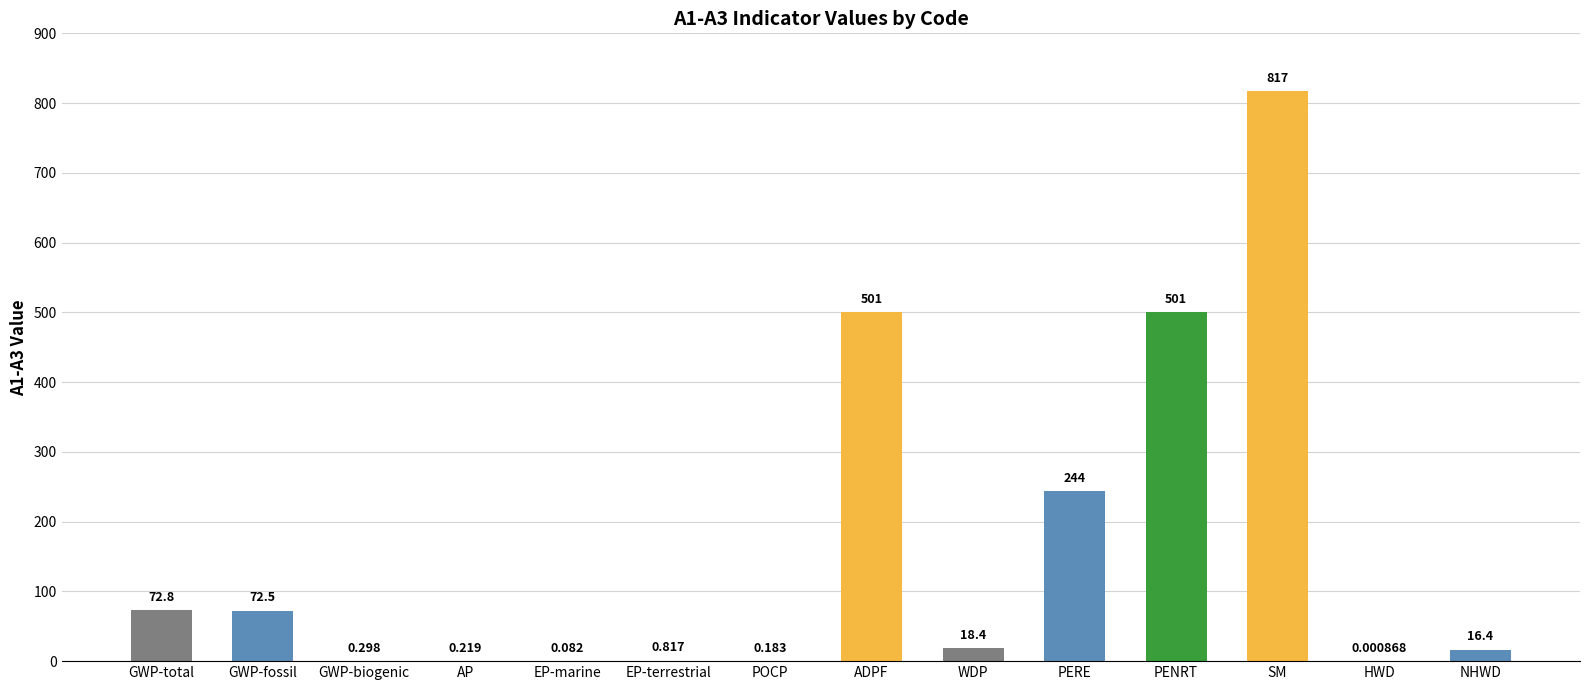

At which category does the chart reach its peak across all series?

SM